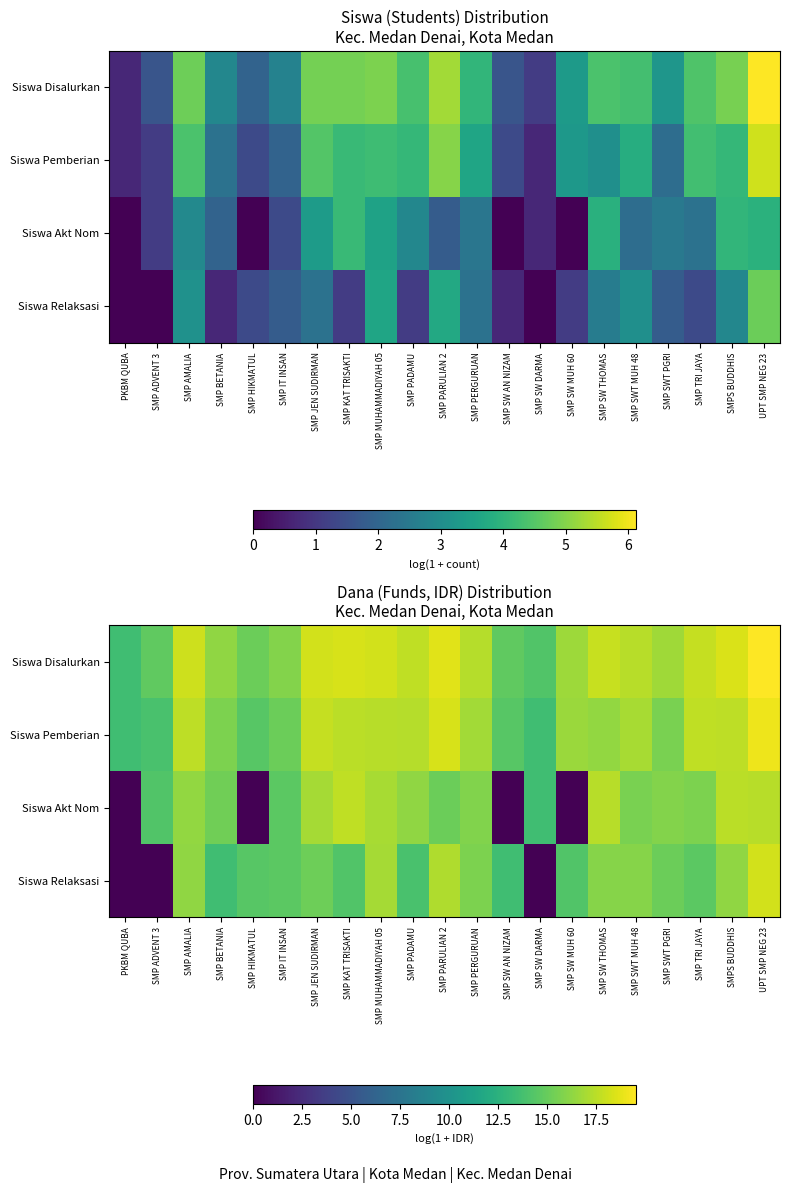

True or false: Siswa Relaksasi has a value of 28.4 at UPT SMP NEG 23.

False